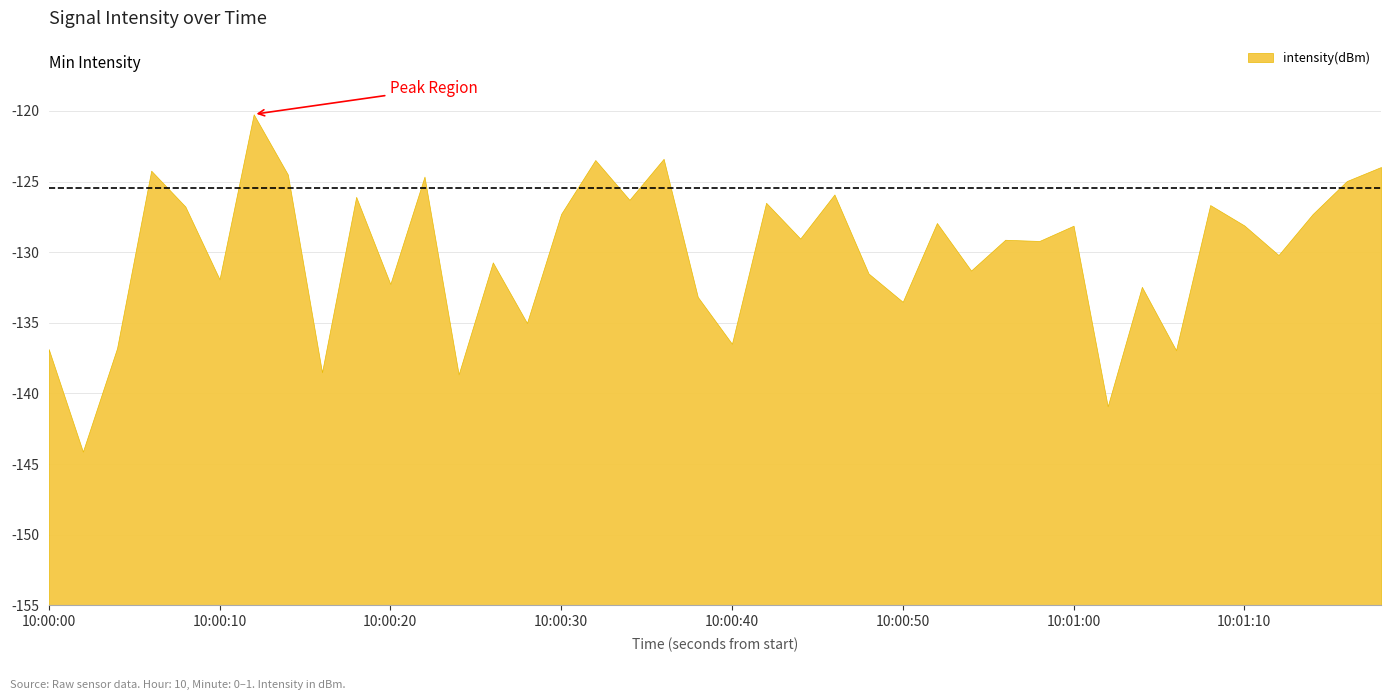

How many interior local peaks (higher than both neighbors) does the data have?

14